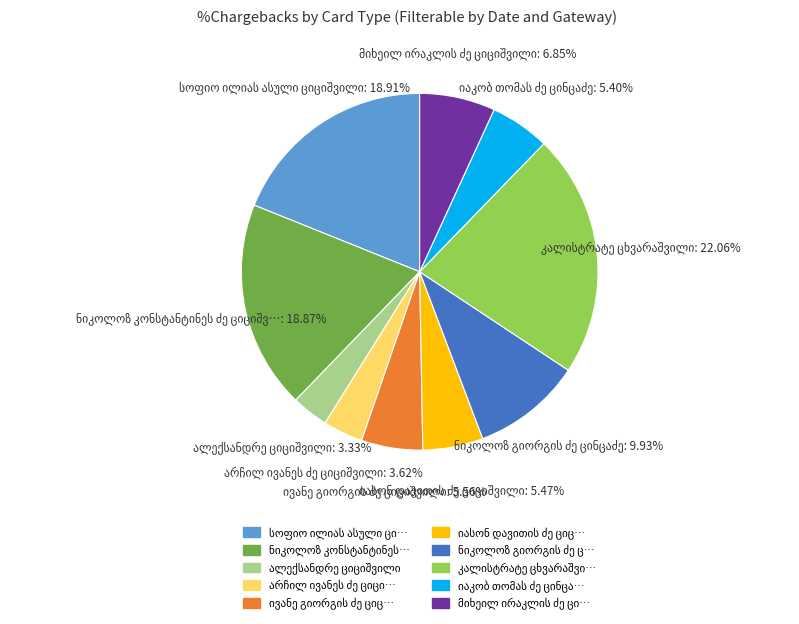

Is there a majority slice in this chart?

No